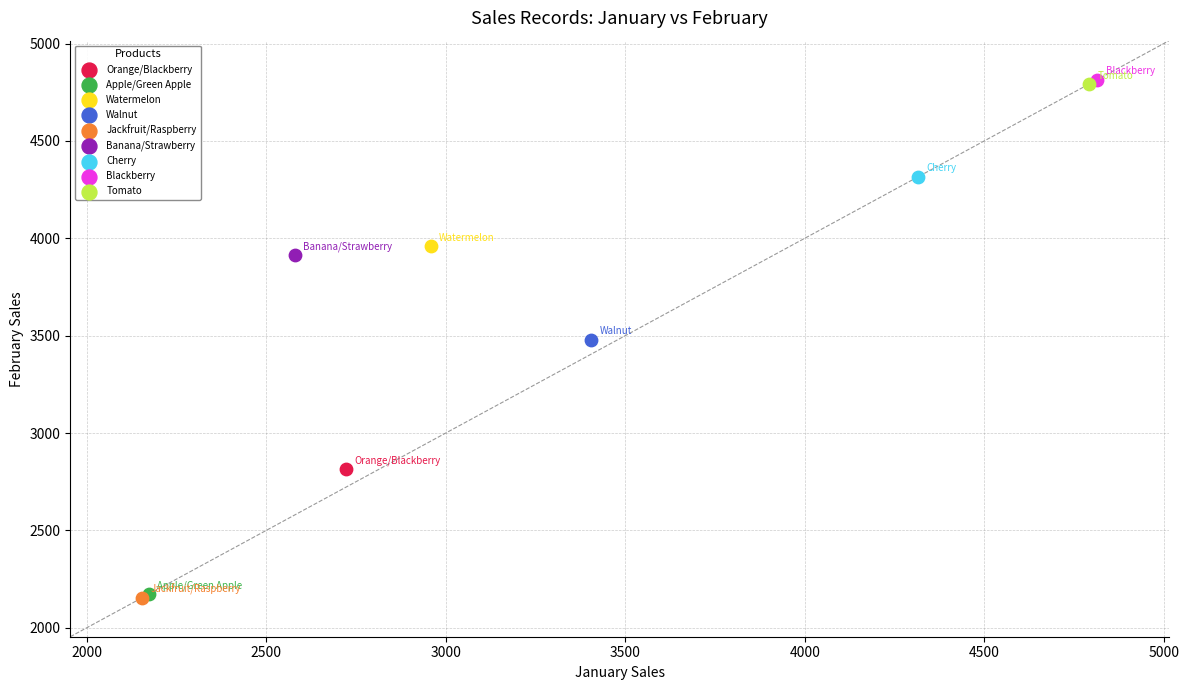

What are all the series names shown in the legend?

Orange/Blackberry, Apple/Green Apple, Watermelon, Walnut, Jackfruit/Raspberry, Banana/Strawberry, Cherry, Blackberry, Tomato